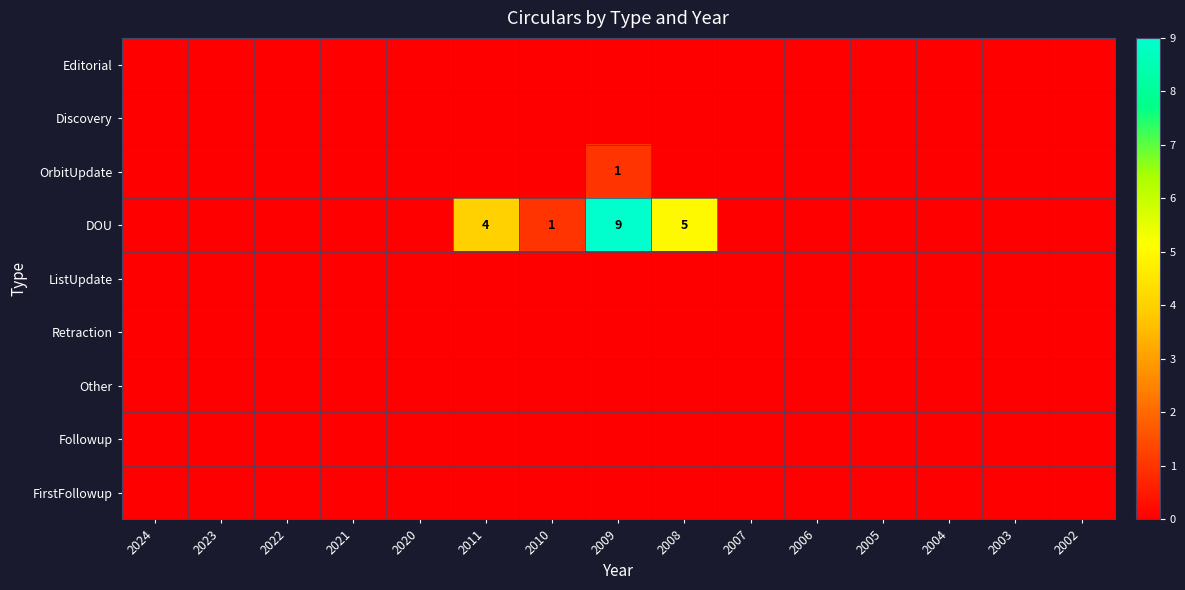

At which category is the sum across all series the highest?

2009